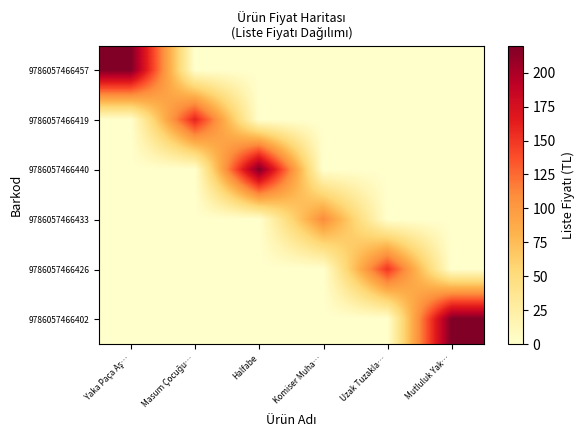

Which category has the lowest value across all series?

Masum Çocuğu…